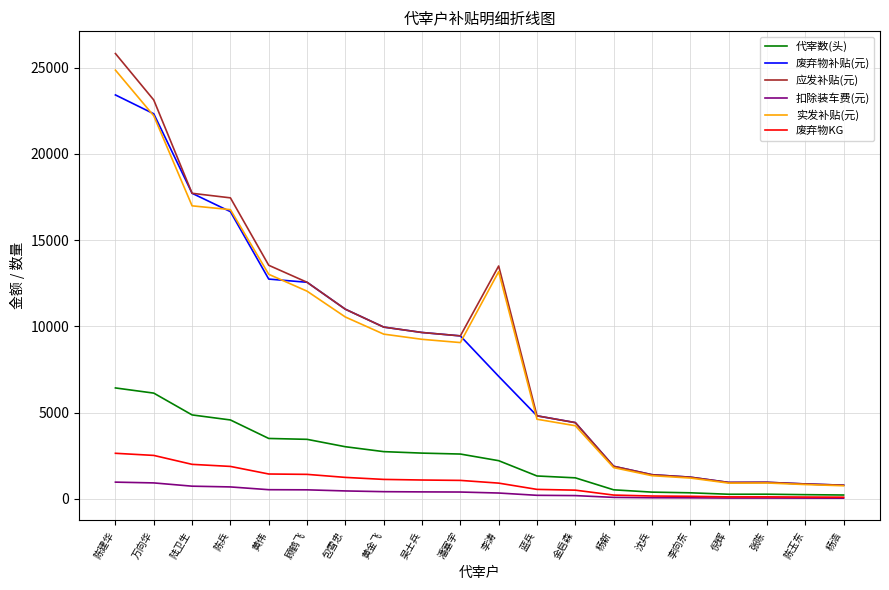

At 黄伟, list the series in order from smallest to largest.

扣除装车费(元), 废弃物KG, 代宰数(头), 废弃物补贴(元), 实发补贴(元), 应发补贴(元)